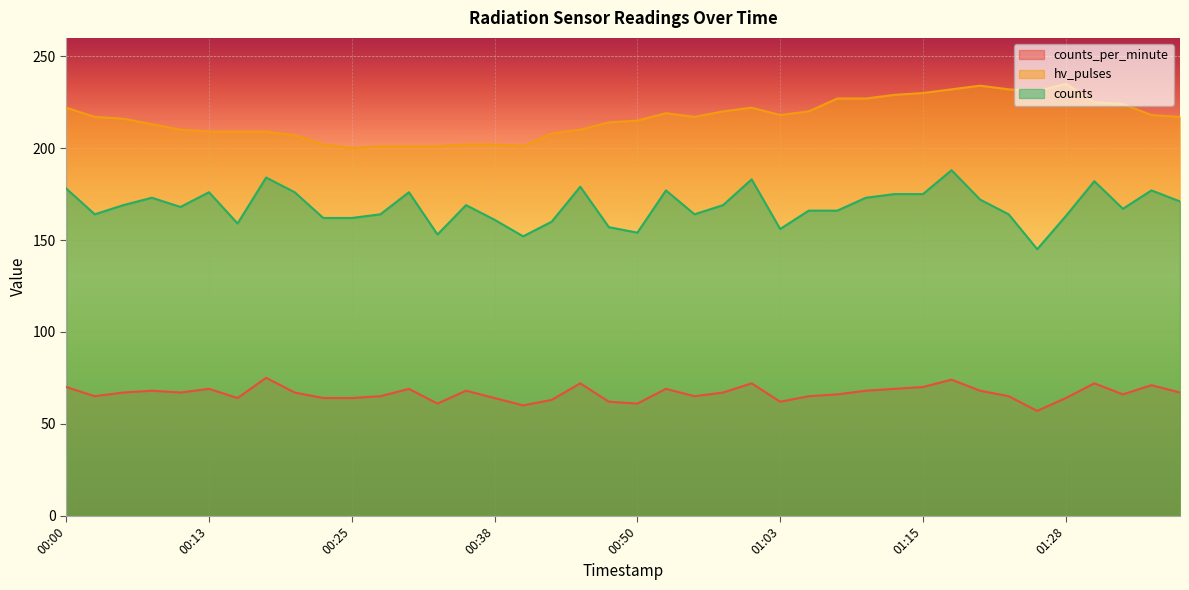

Which series has the largest range (max minus min)?

counts